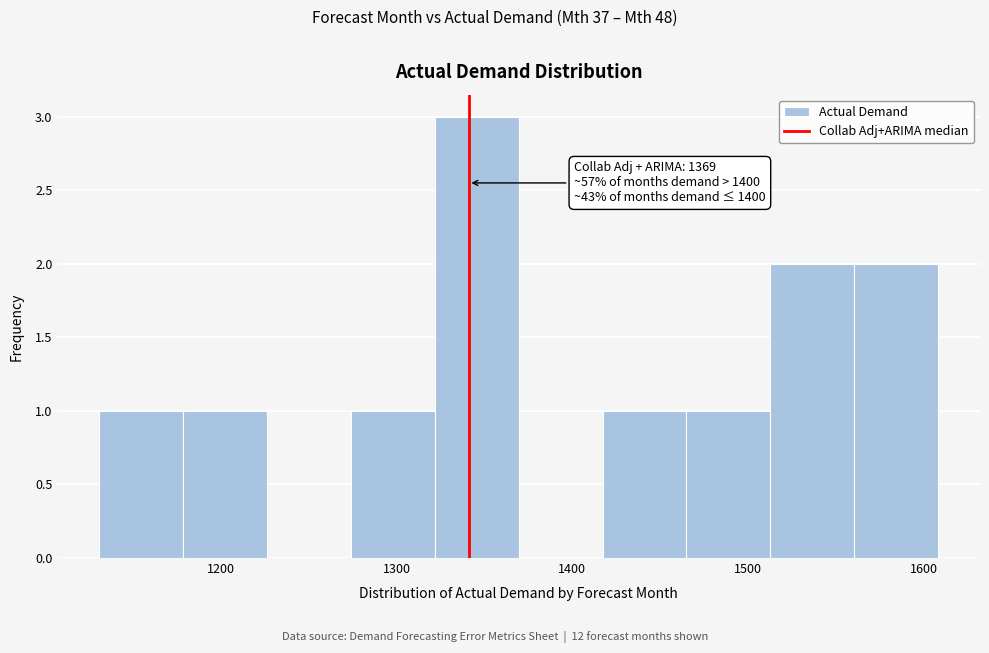

Which range on the x-axis has the tallest bar?

1320 to 1370